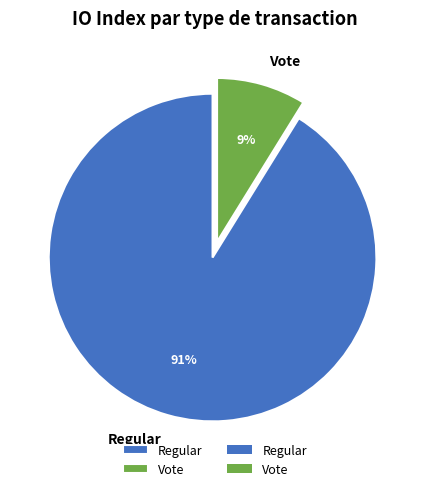

The Regular slice represents 86% of the pie. True or false?

False